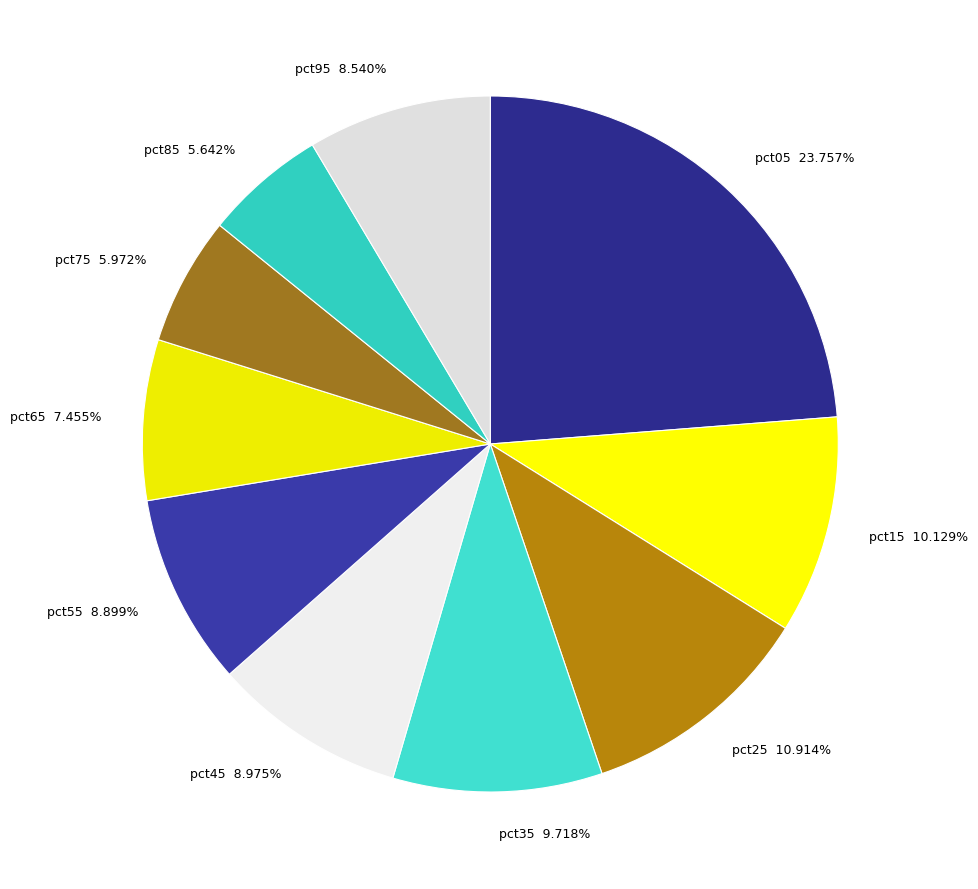

To the nearest percent, what portion does pct95 represent?

9%